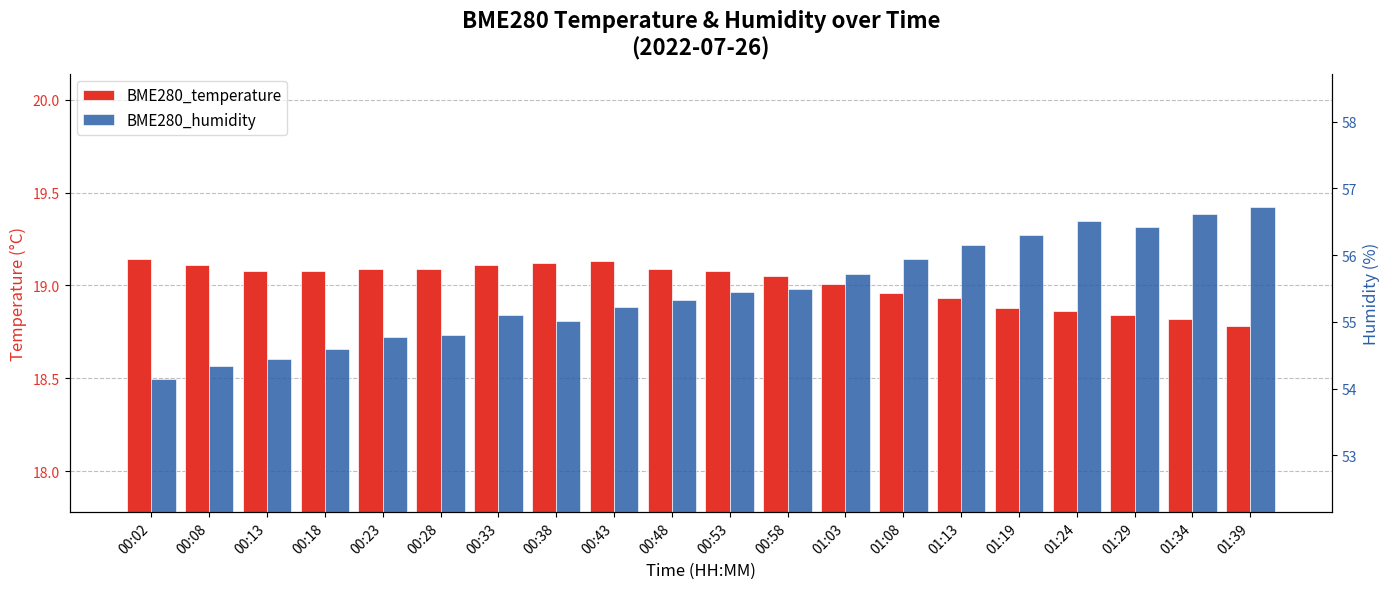

Which series has the largest range (max minus min)?

BME280_humidity